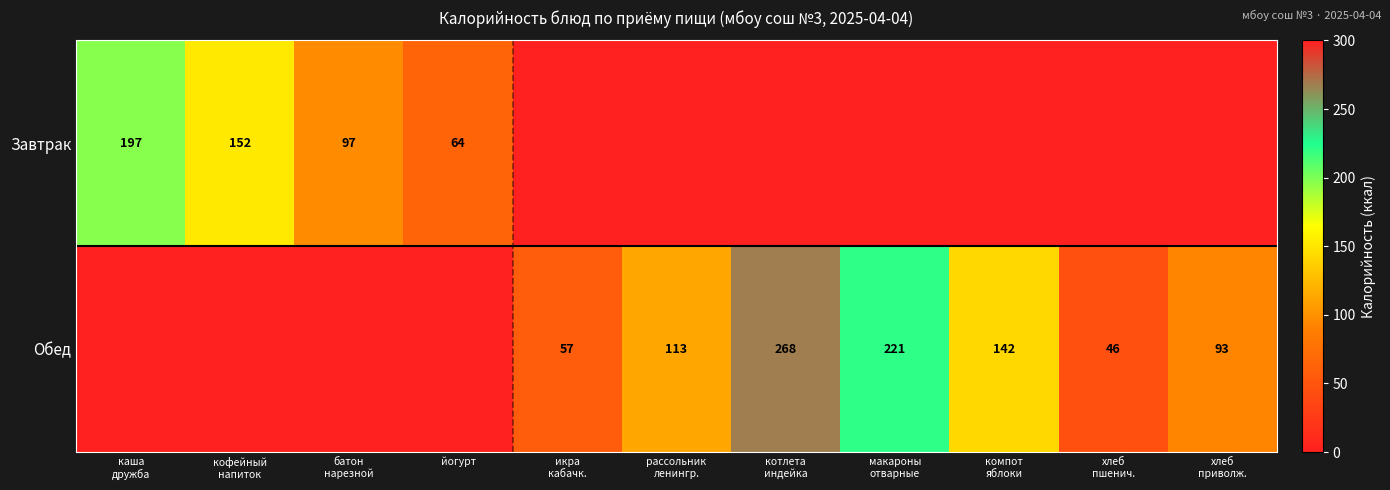

What is the difference between the maximum and minimum values in the Обед series?

268